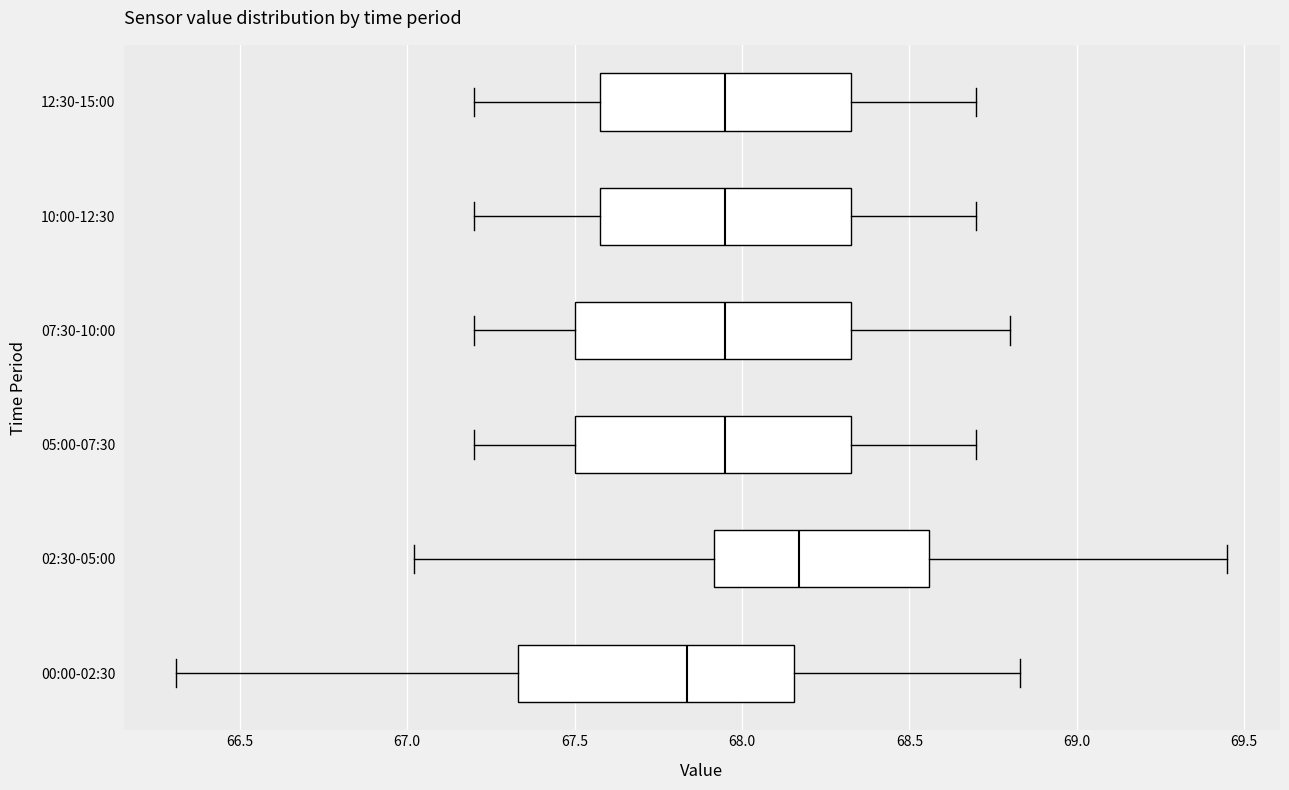

Where is the left edge of the box for 07:30-10:00 on the x-axis? The values are not printed on the chart, so give them approximately, as read against the axis.

67.50